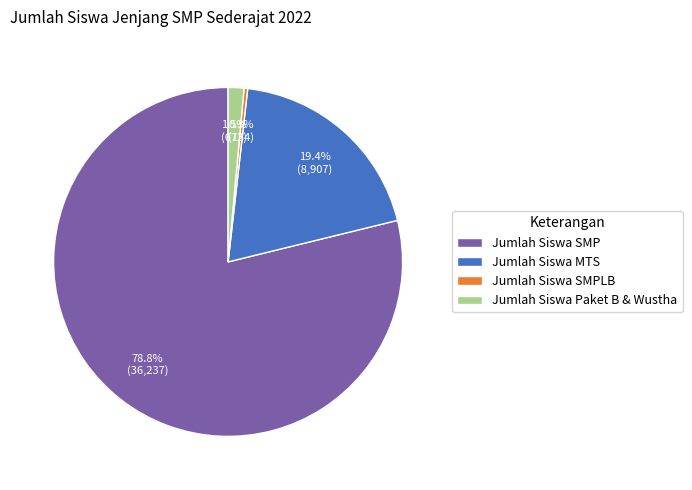

Which slice represents more than half of the pie?

Jumlah Siswa SMP